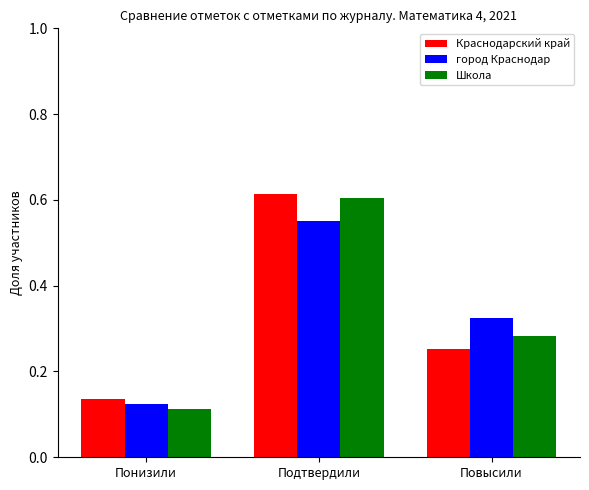

What position from the right is Понизили?

3